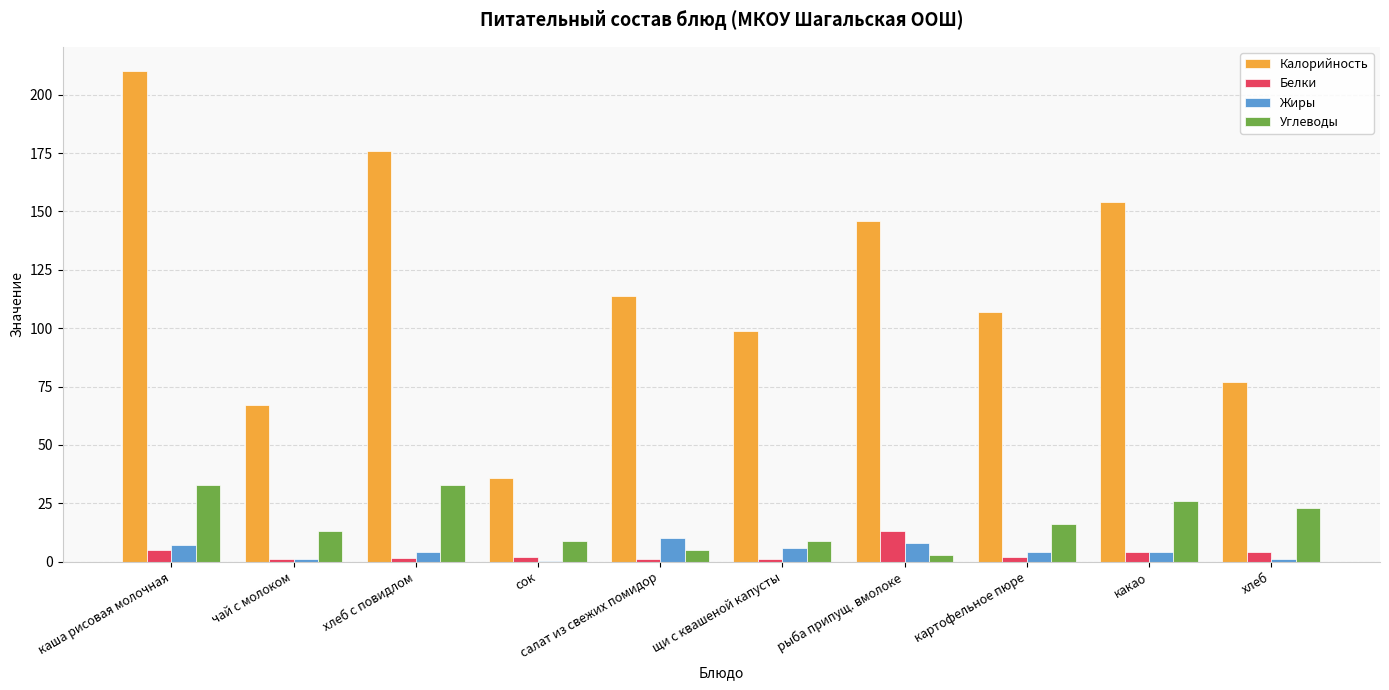

Is it true that Калорийность equals 259.2 at хлеб с повидлом?

False